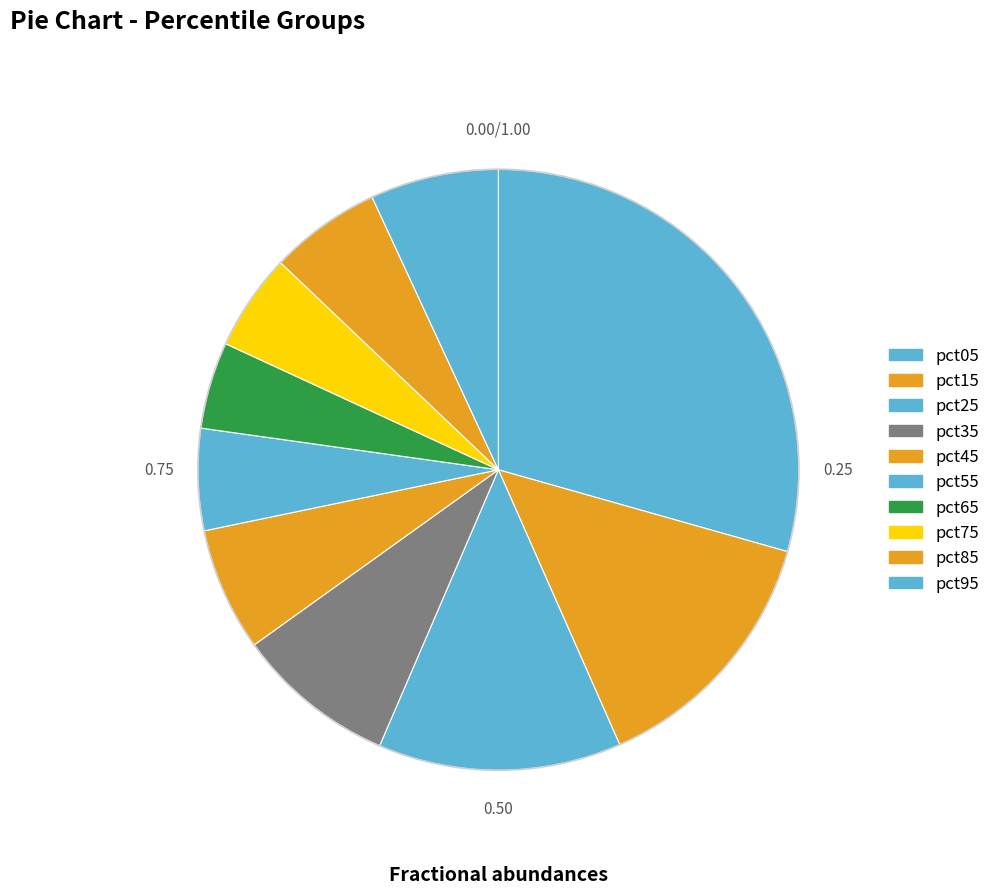

What is the largest slice in the pie chart?

pct05